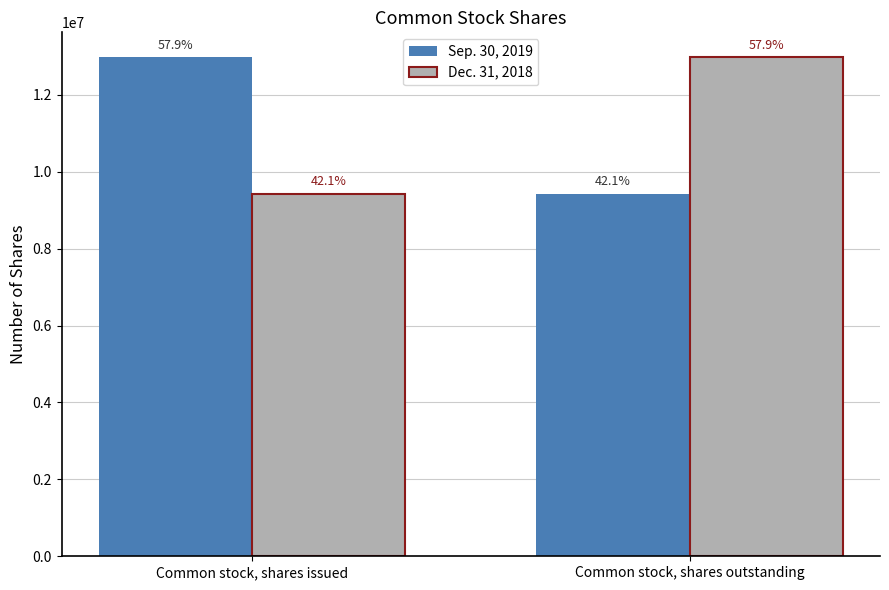

What is the spread (max minus min) of values at Common stock, shares issued?

3552780